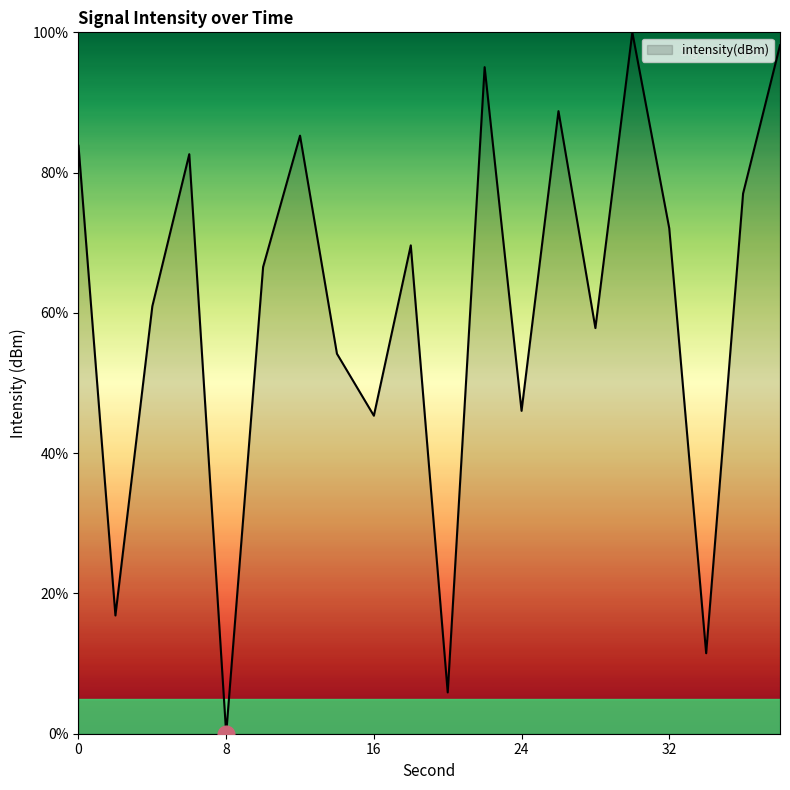

Does the chart display data point markers on the line(s)?

No